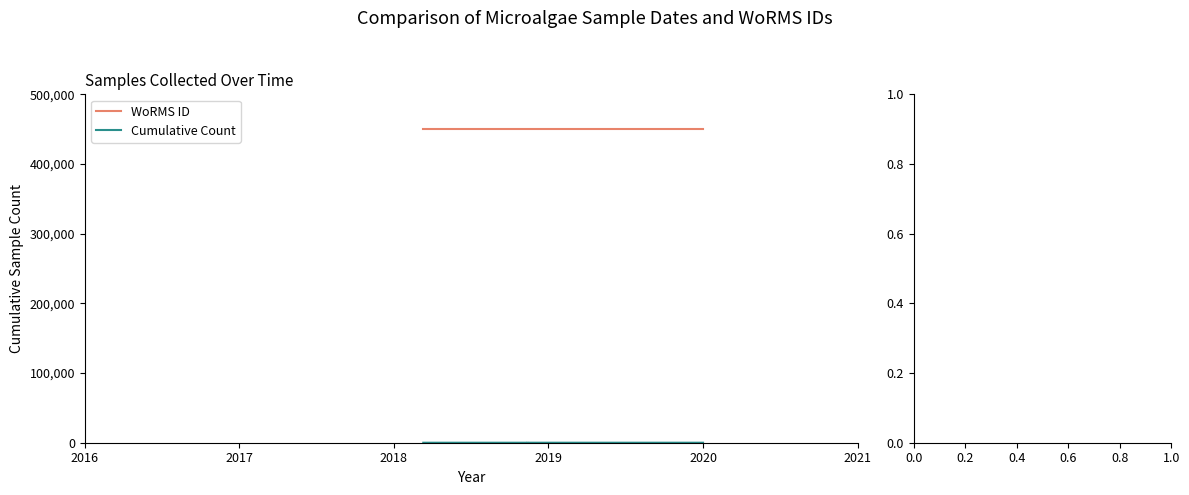

True or false: Cumulative Count and WoRMS ID cross at least once.

False